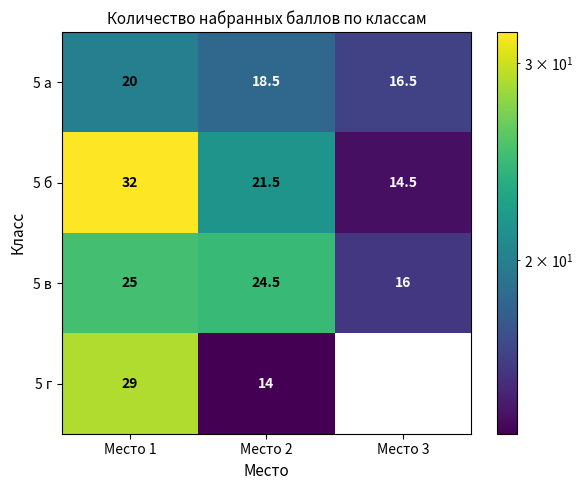

The 5 б series shows 32.0 at Место 1. True or false?

True